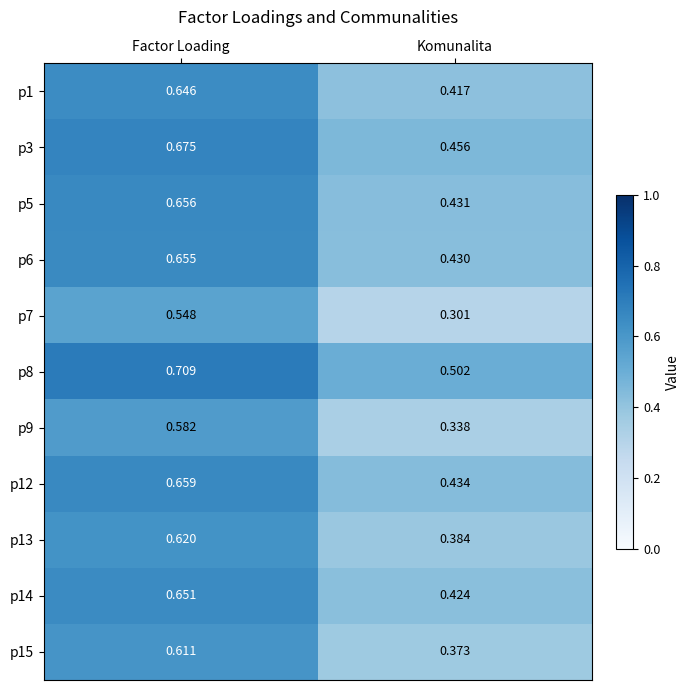

At which label does p7 reach its peak?

Factor Loading